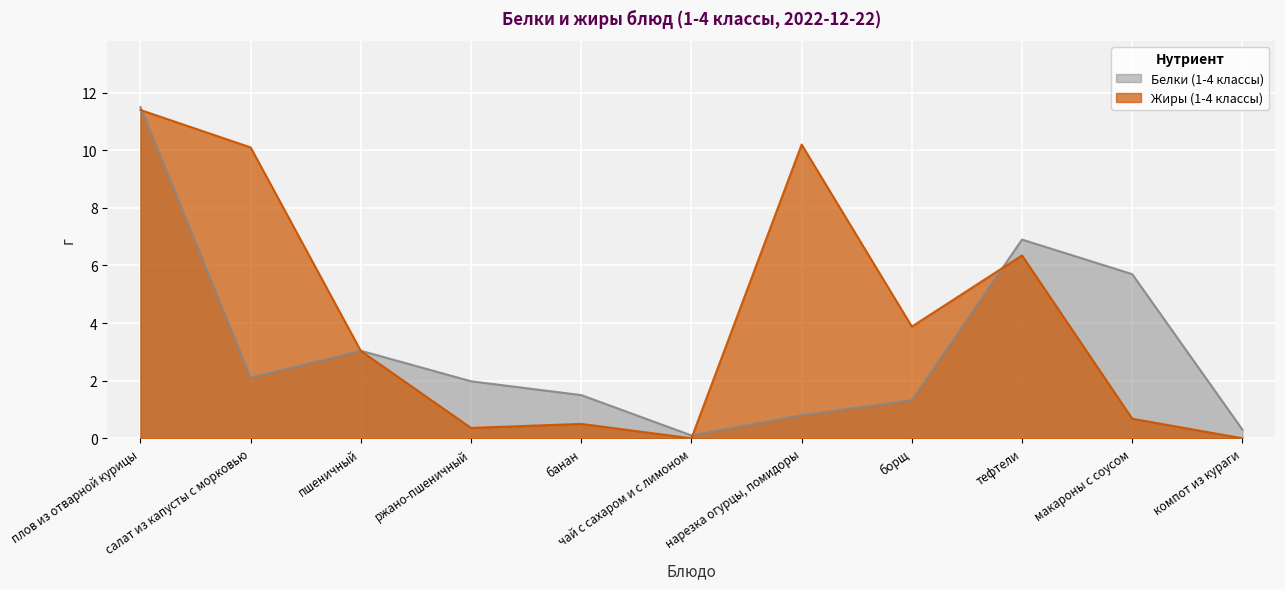

Where does the Белки (1-4 классы) series first go above 1?

плов из отварной курицы